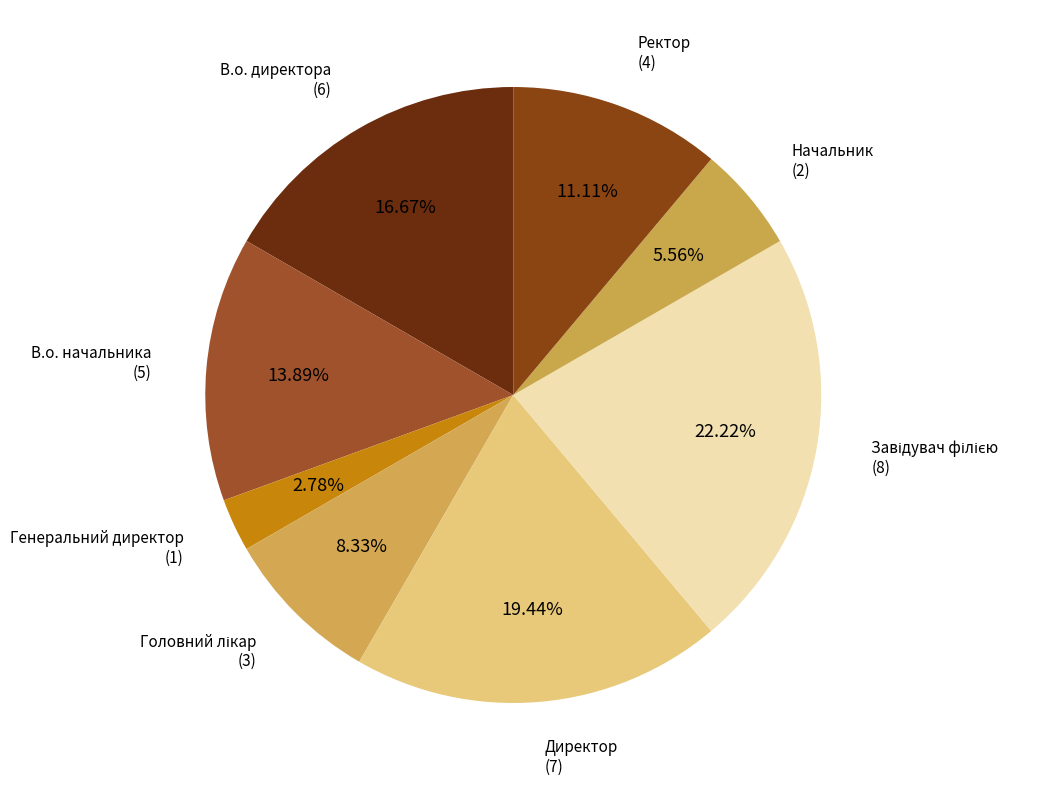

Which slice is the smallest?

Генеральний директор